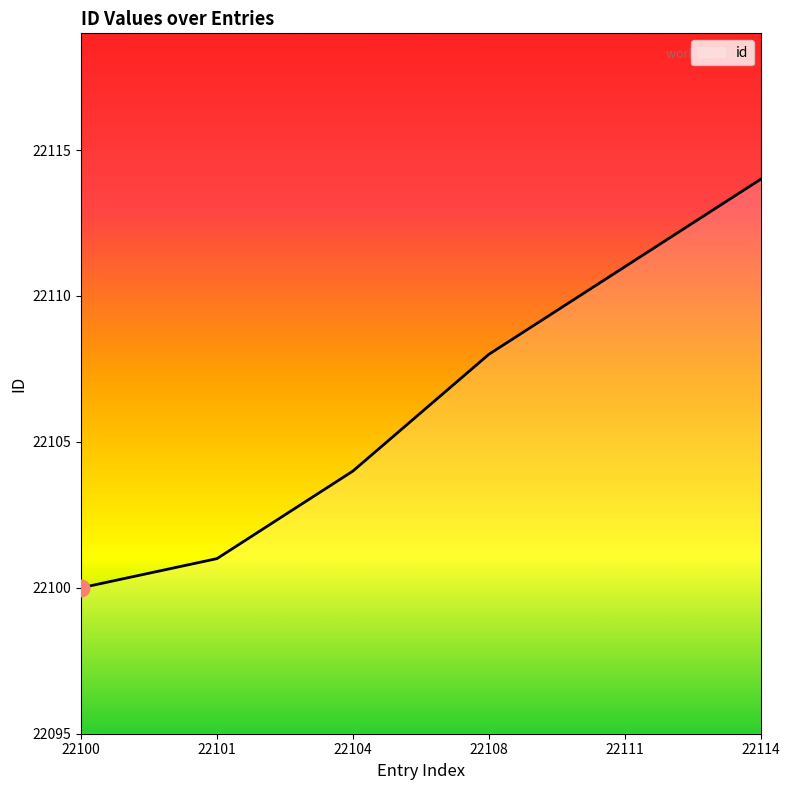

Does the chart have visible grid lines?

No